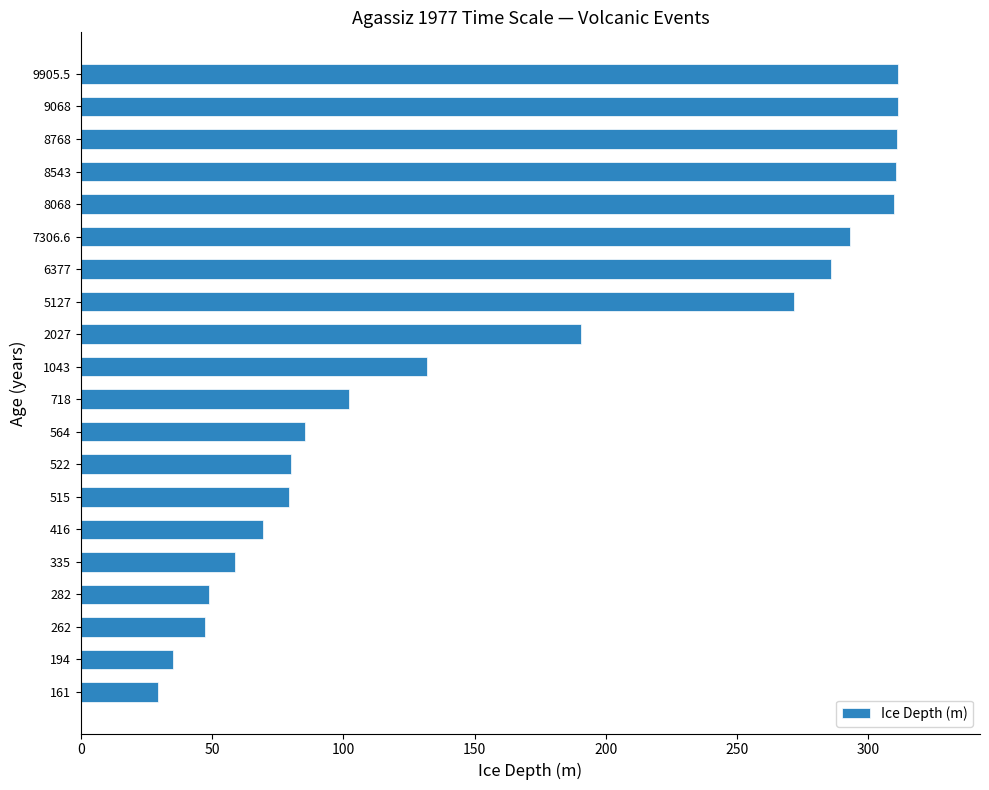

What is the difference between the maximum and minimum values?

282.0